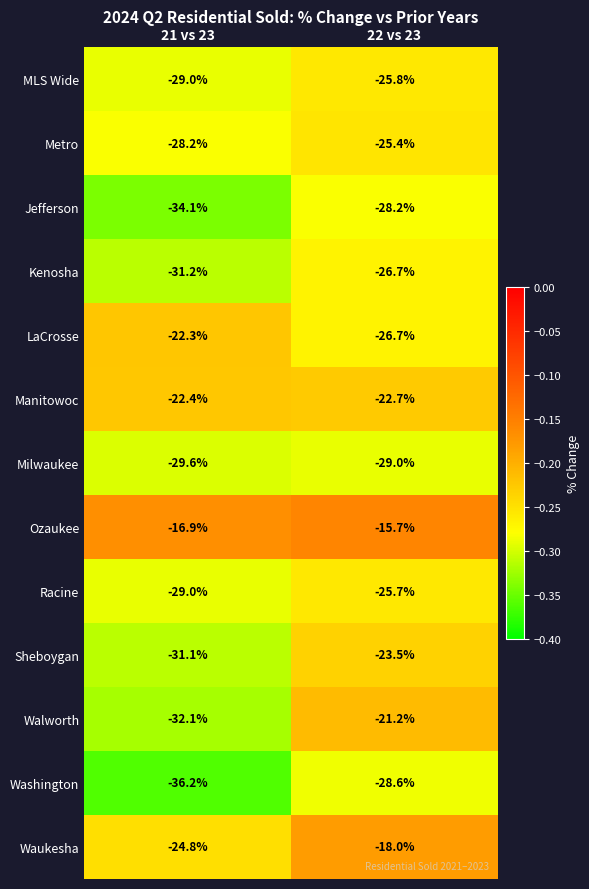

Which category has the highest value across all series?

22 vs 23